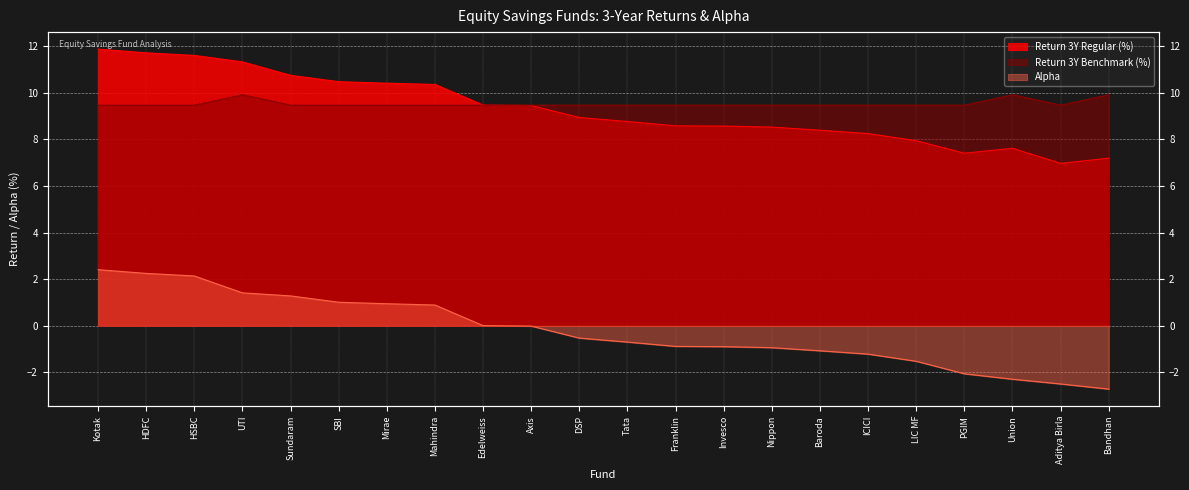

What is the difference between the Alpha values at Mahindra and PGIM?

3.0